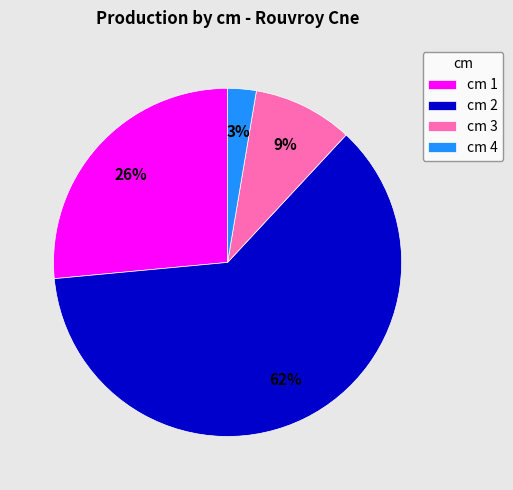

To the nearest percent, what is the average slice percentage?

25%